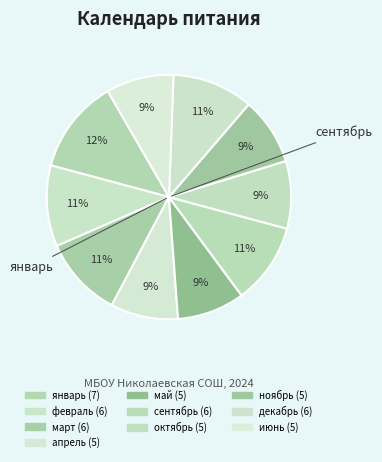

Which slice is the largest?

январь